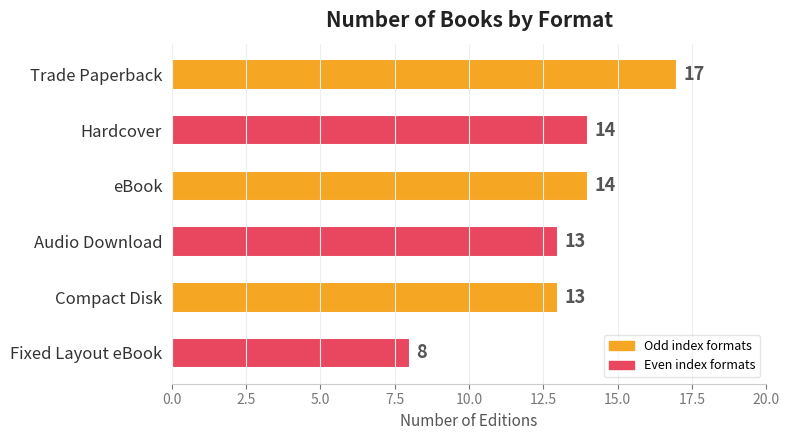

Which label corresponds to the largest value in the chart?

Trade Paperback